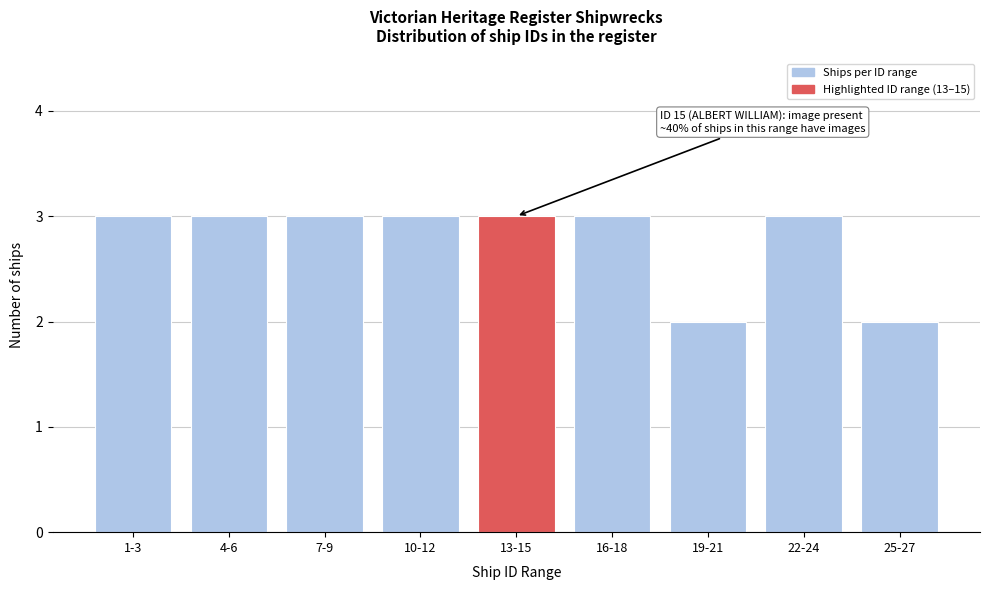

Reading left to right, transcribe all the data shown in this chart.

3	3	3	3	3	3	2	3	2